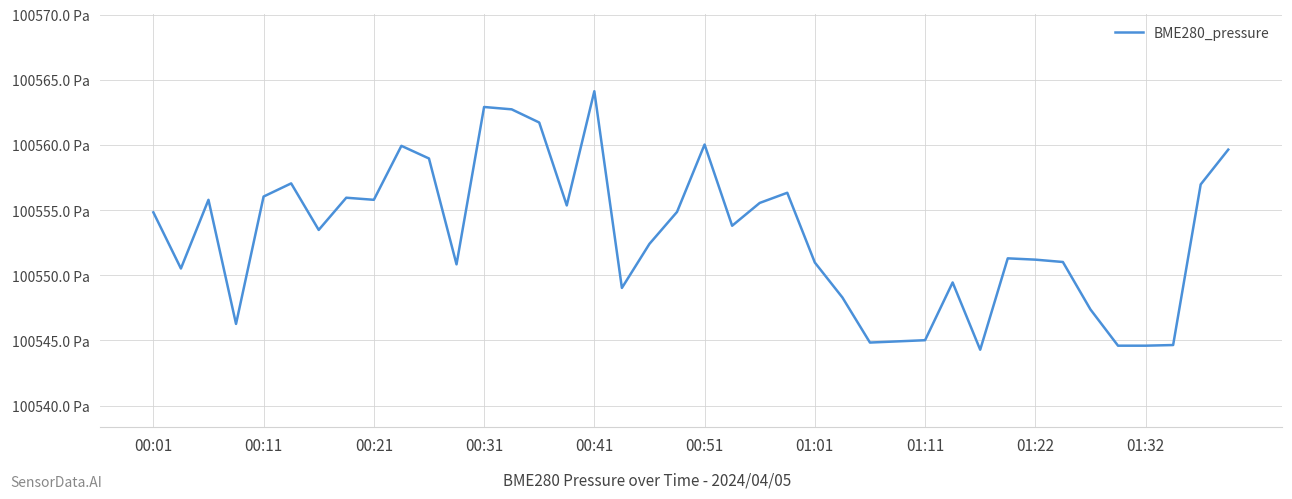

What is the greatest value displayed?

100564.1